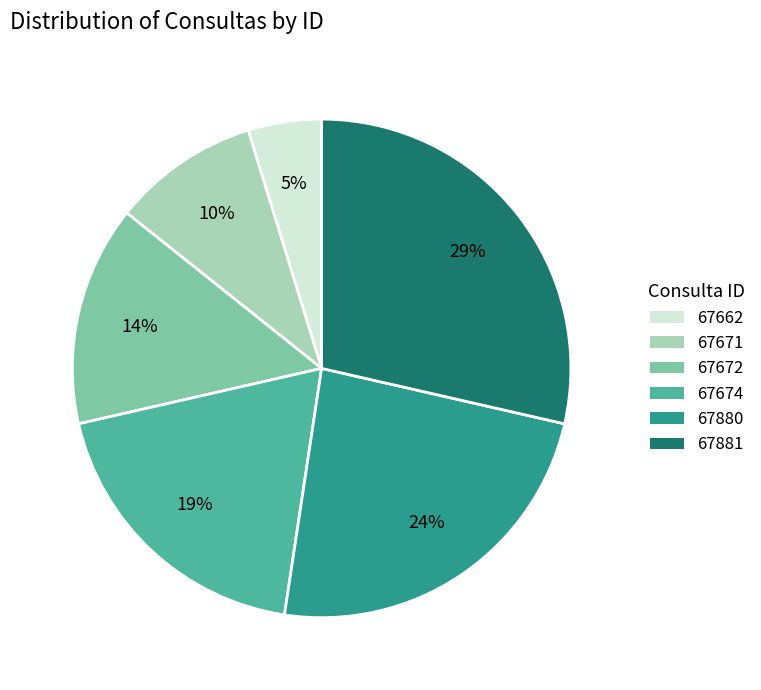

To the nearest percent, what percentage of the pie is 67662?

5%